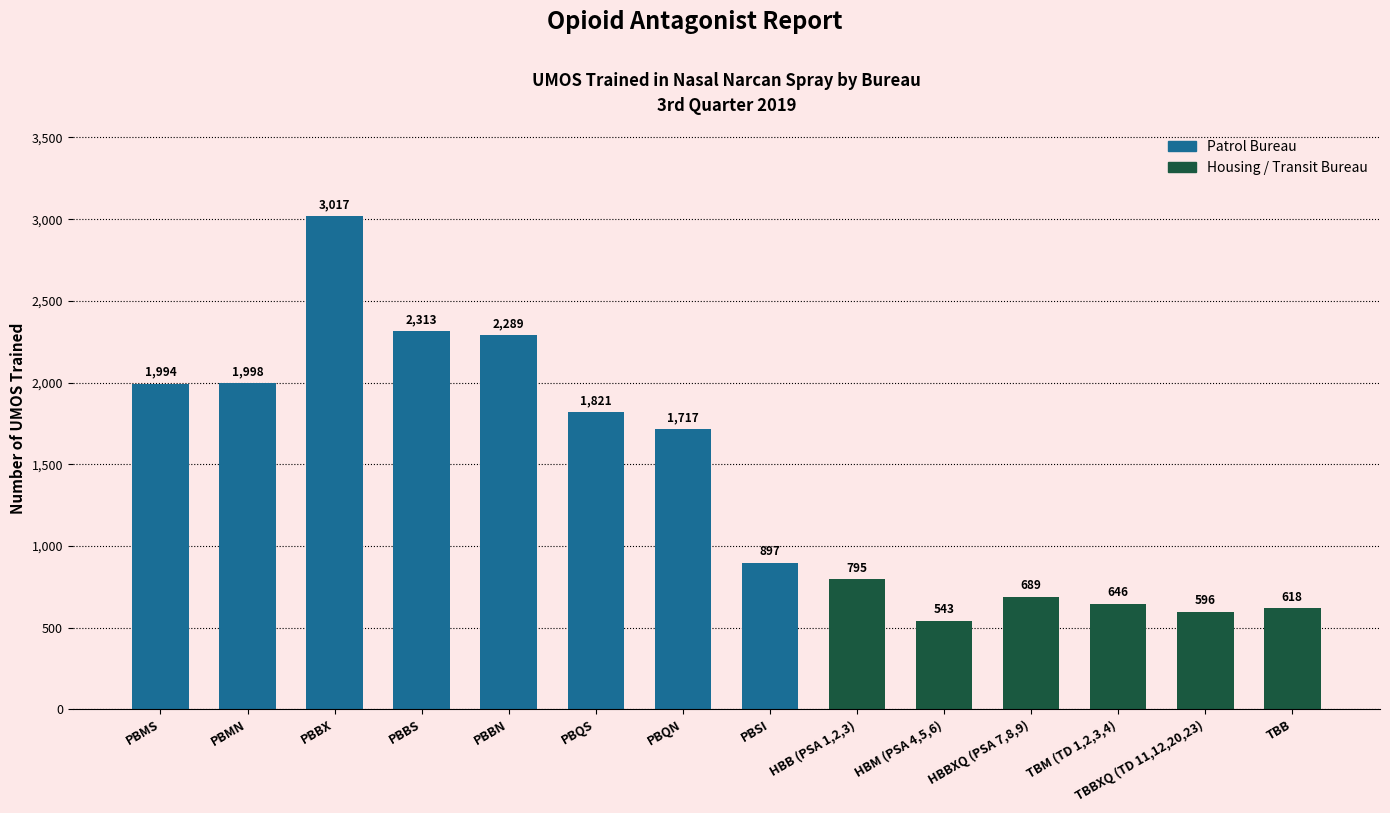

What is the ratio of the value at PBQS to the value at PBBS?

0.8